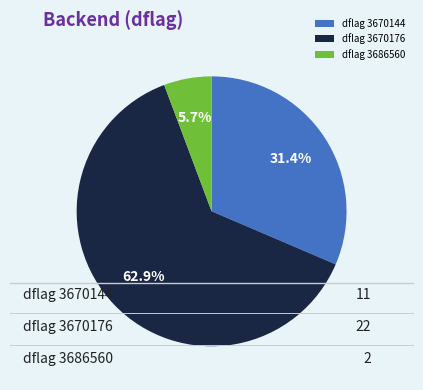

What percentage is NOT represented by dflag 3670176?

37.1%